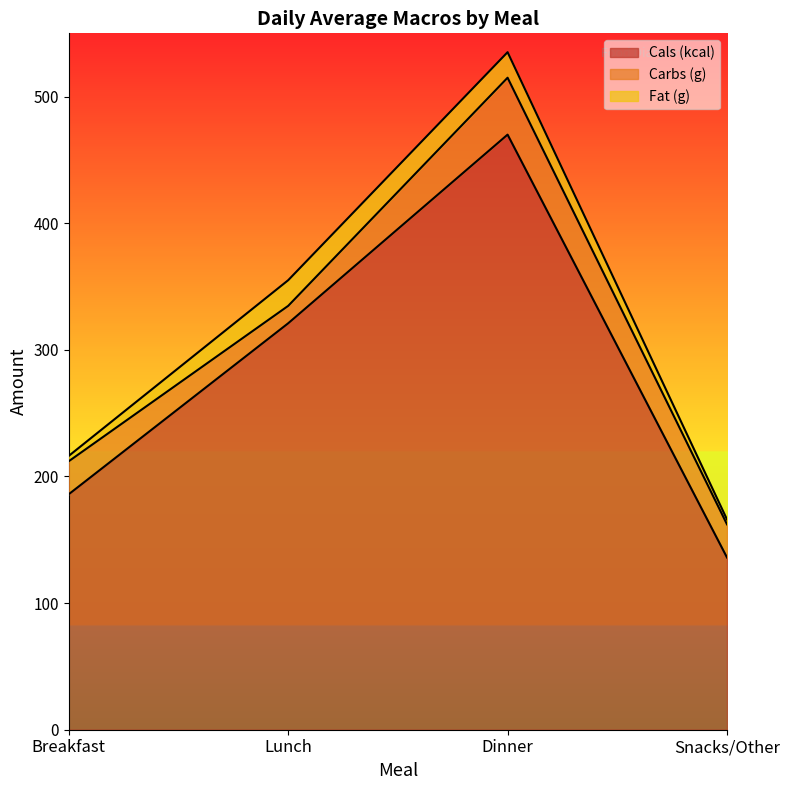

Where does the Carbs (g) series first go above 26?

Breakfast